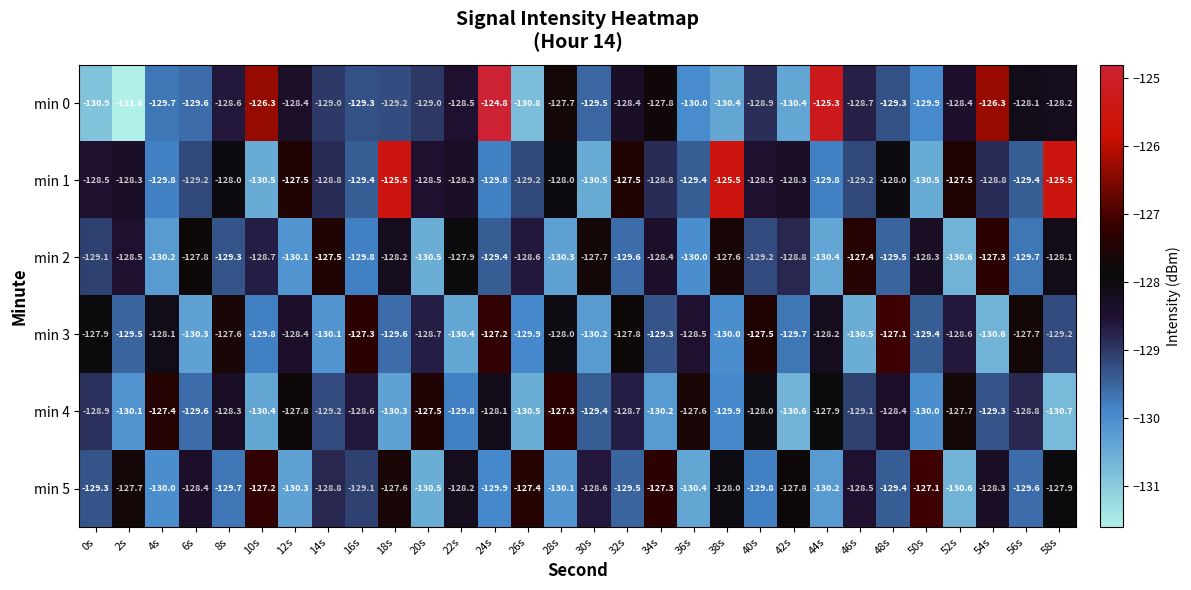

True or false: min 5 has a value of -128.6 at 30s.

True